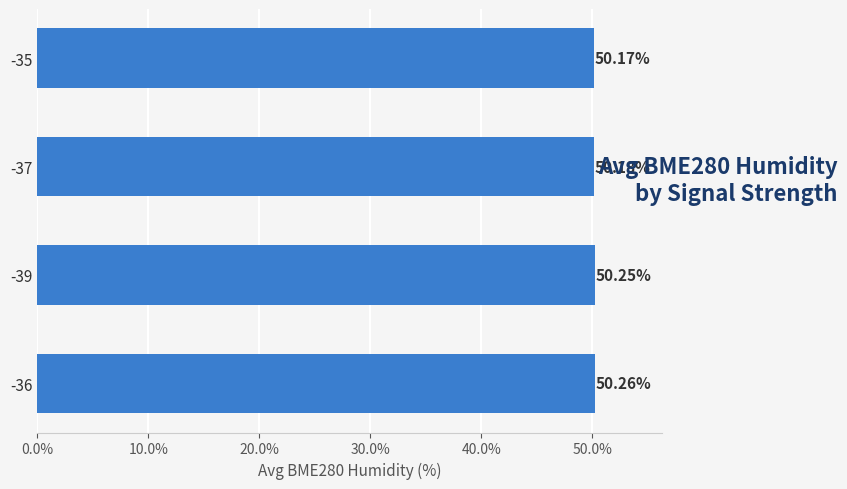

What is the smallest value displayed?

50.2